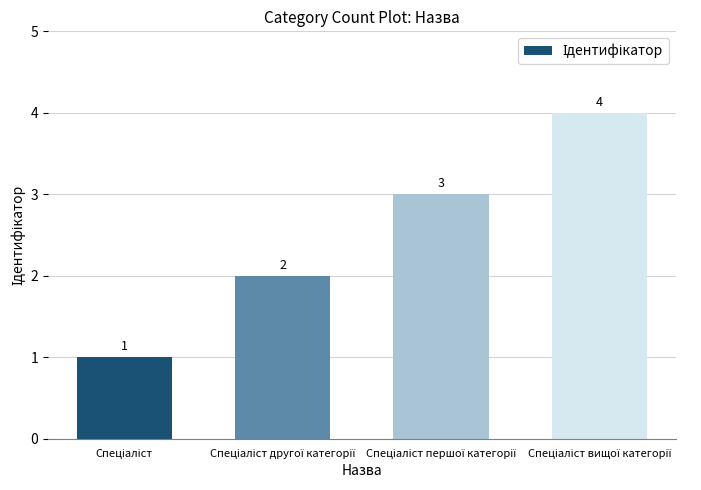

What is the value of the 3rd bar from the left?

3